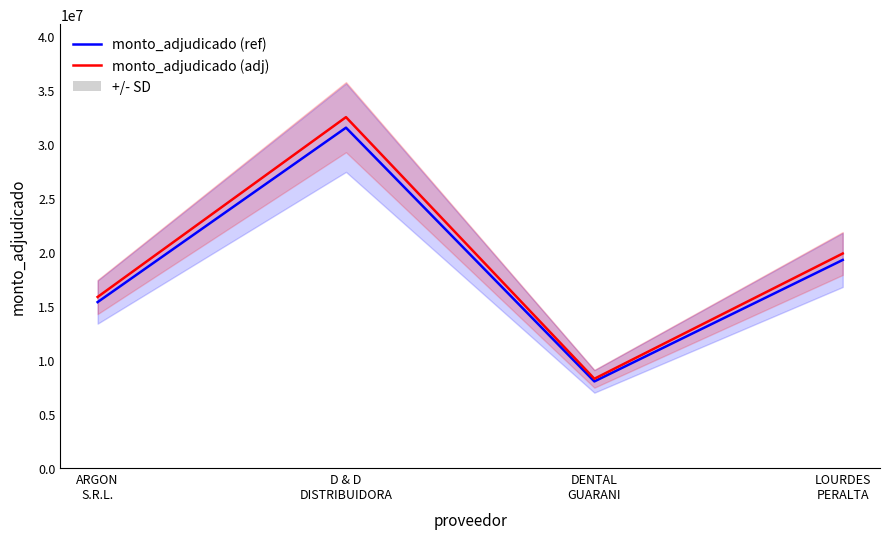

True or false: monto_adjudicado (adj) has a value of 4746589 at DENTAL
GUARANI.

False